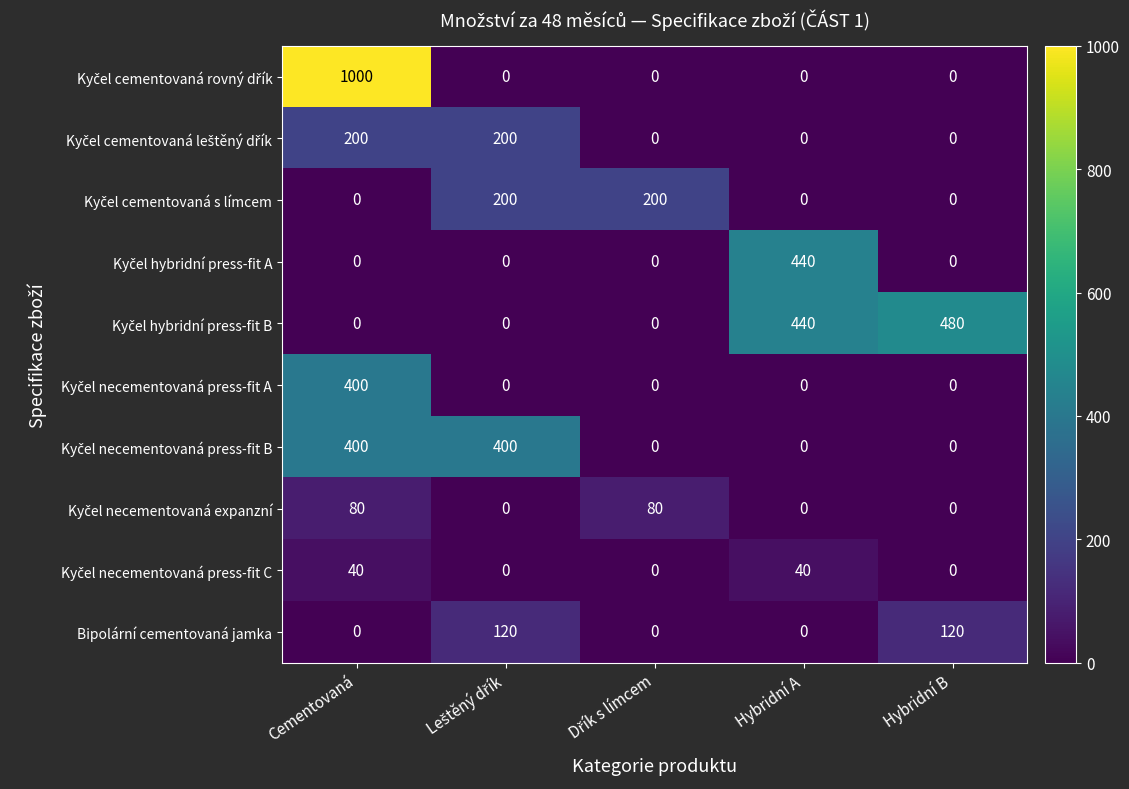

What is the difference between the highest and lowest values at Hybridní B?

480